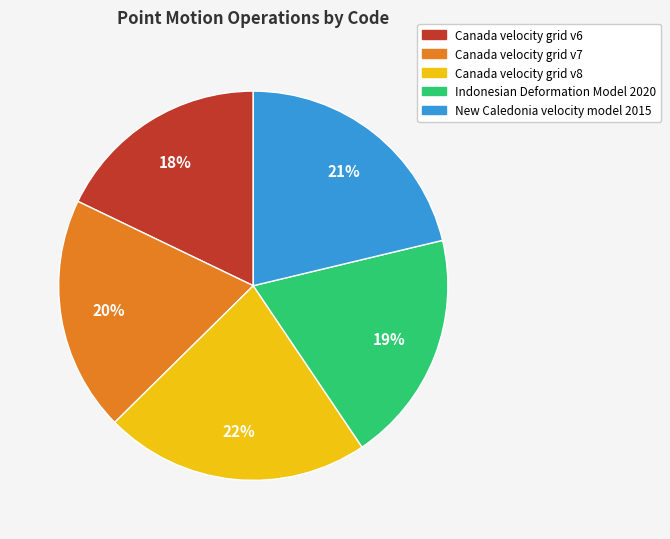

What is the largest slice in the pie chart?

Canada velocity grid v8